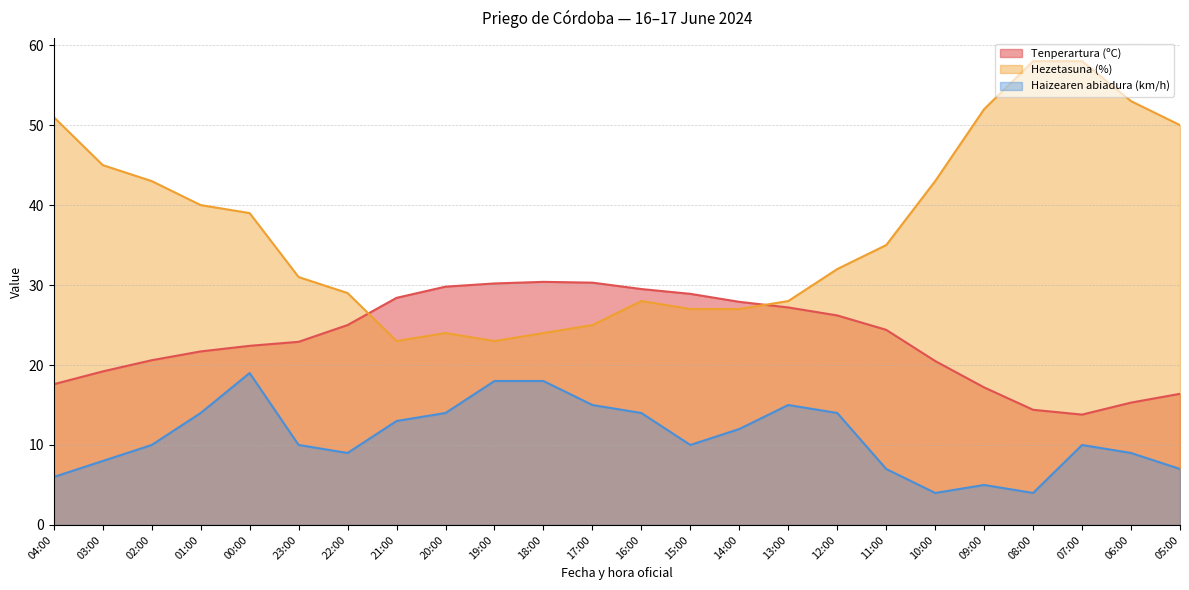

True or false: Hezetasuna (%) and Haizearen abiadura (km/h) intersect in this chart.

False